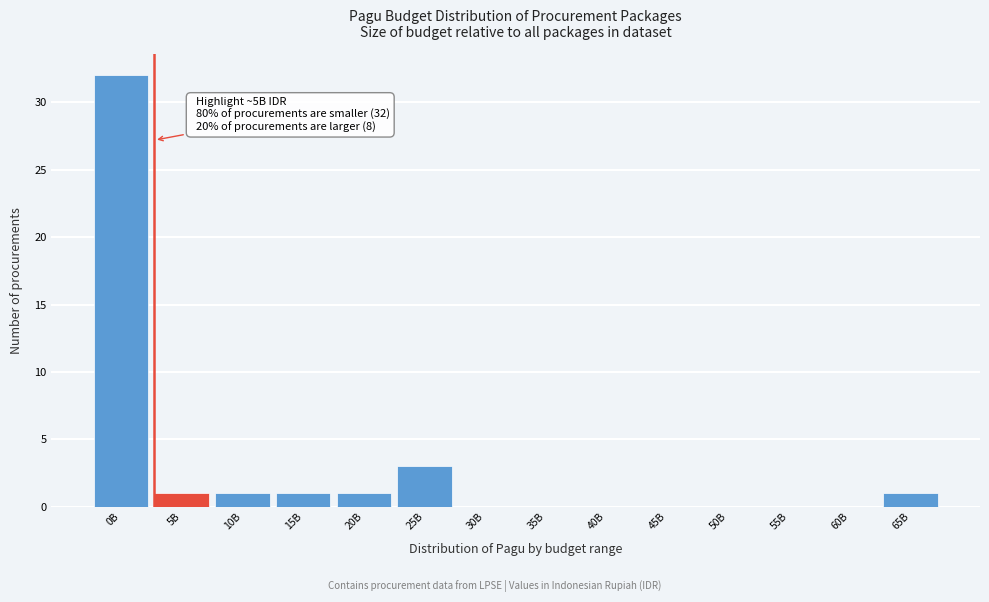

Reading left to right, transcribe all the data shown in this chart.

0B=32	5B=1	10B=1	15B=1	20B=1	25B=3	30B=0	35B=0	40B=0	45B=0	50B=0	55B=0	60B=0	65B=1